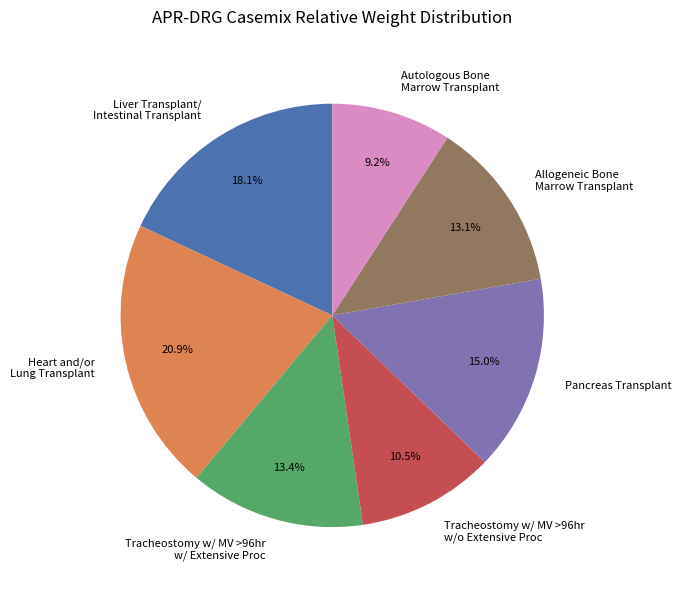

Does Allogeneic Bone Marrow Transplant represent more than half of the total?

No